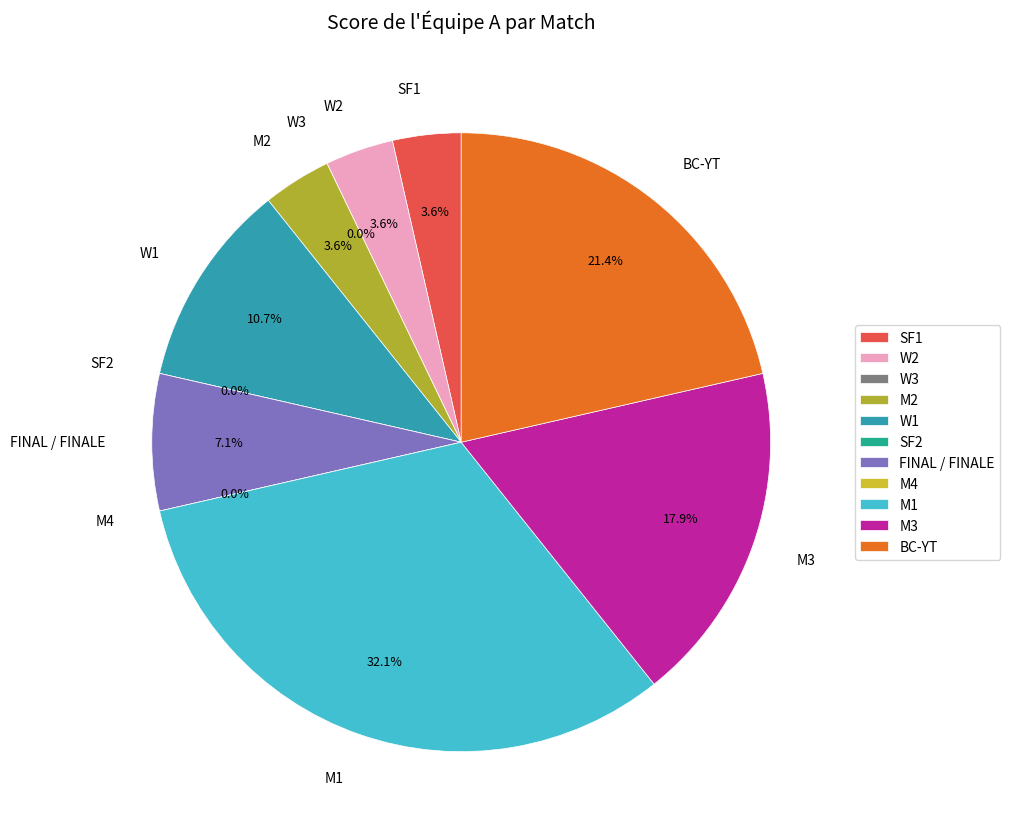

Does any single category account for the majority?

No